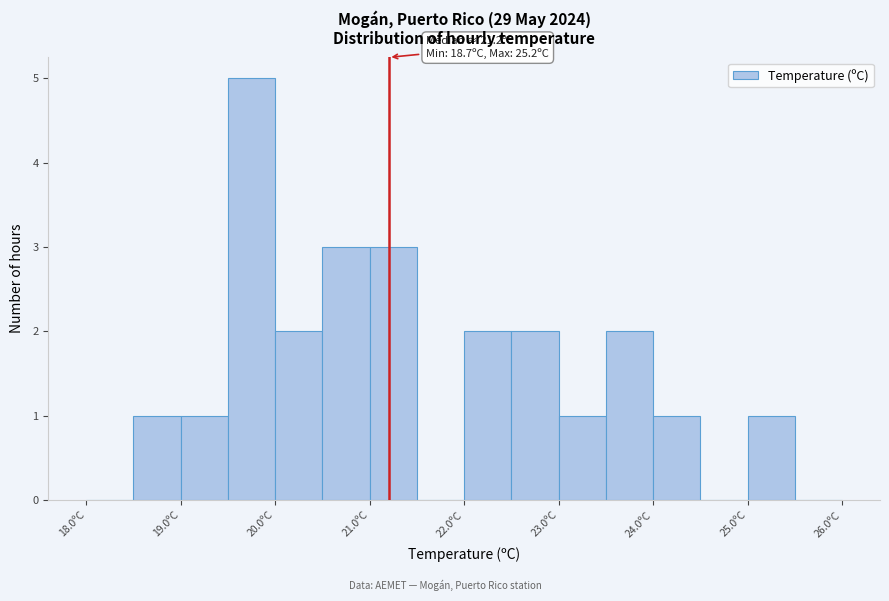

Which range on the x-axis has the tallest bar?

19.5 to 20.0